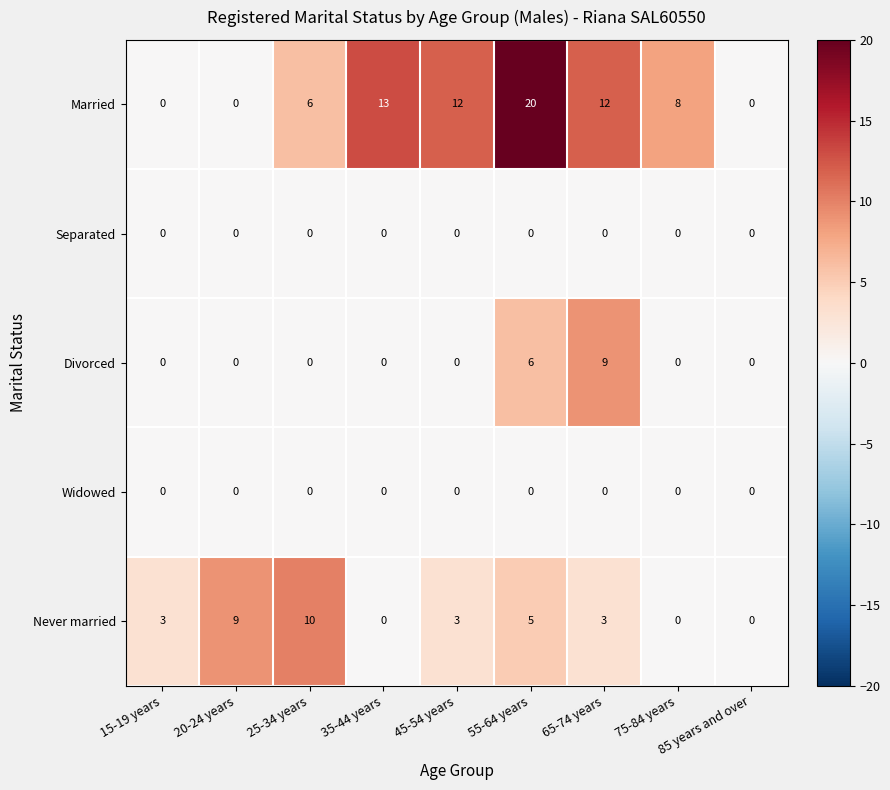

What is the maximum value shown in the chart?

20